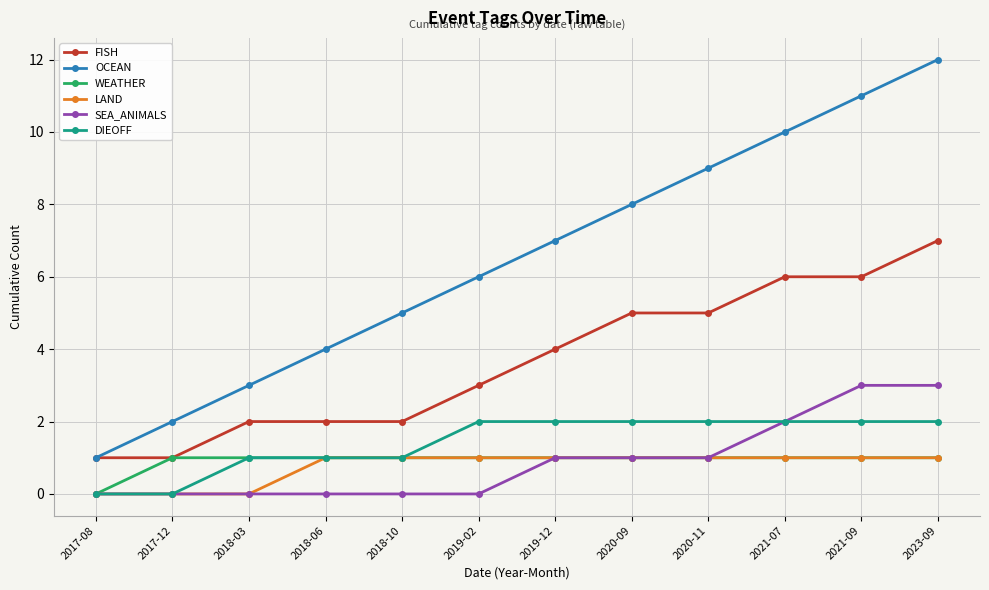

Count the SEA_ANIMALS values in the range 0 to 2.

10